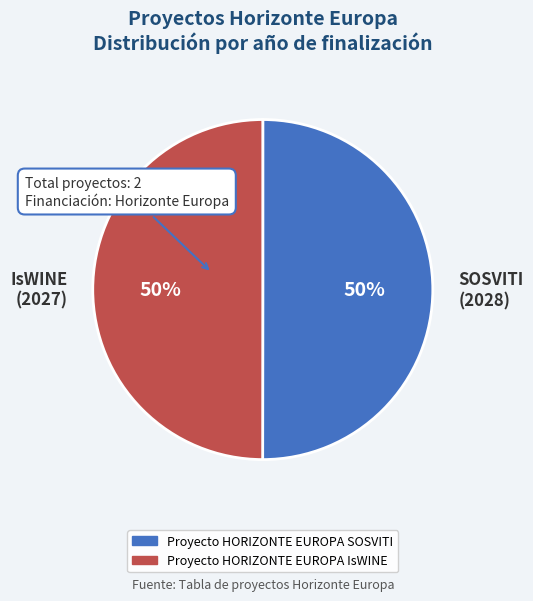

Count the number of slices in the pie.

2